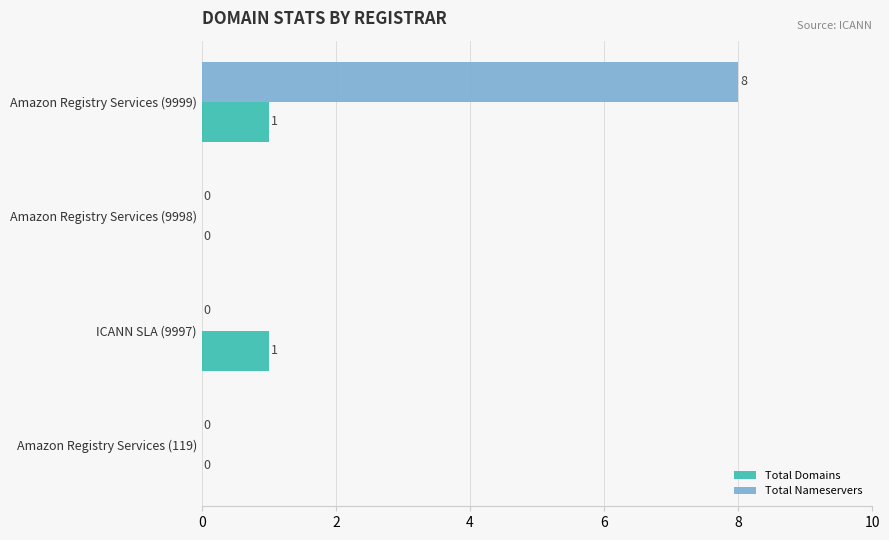

The value of Total Domains at Amazon Registry Services (9999) is 1. True or false?

True